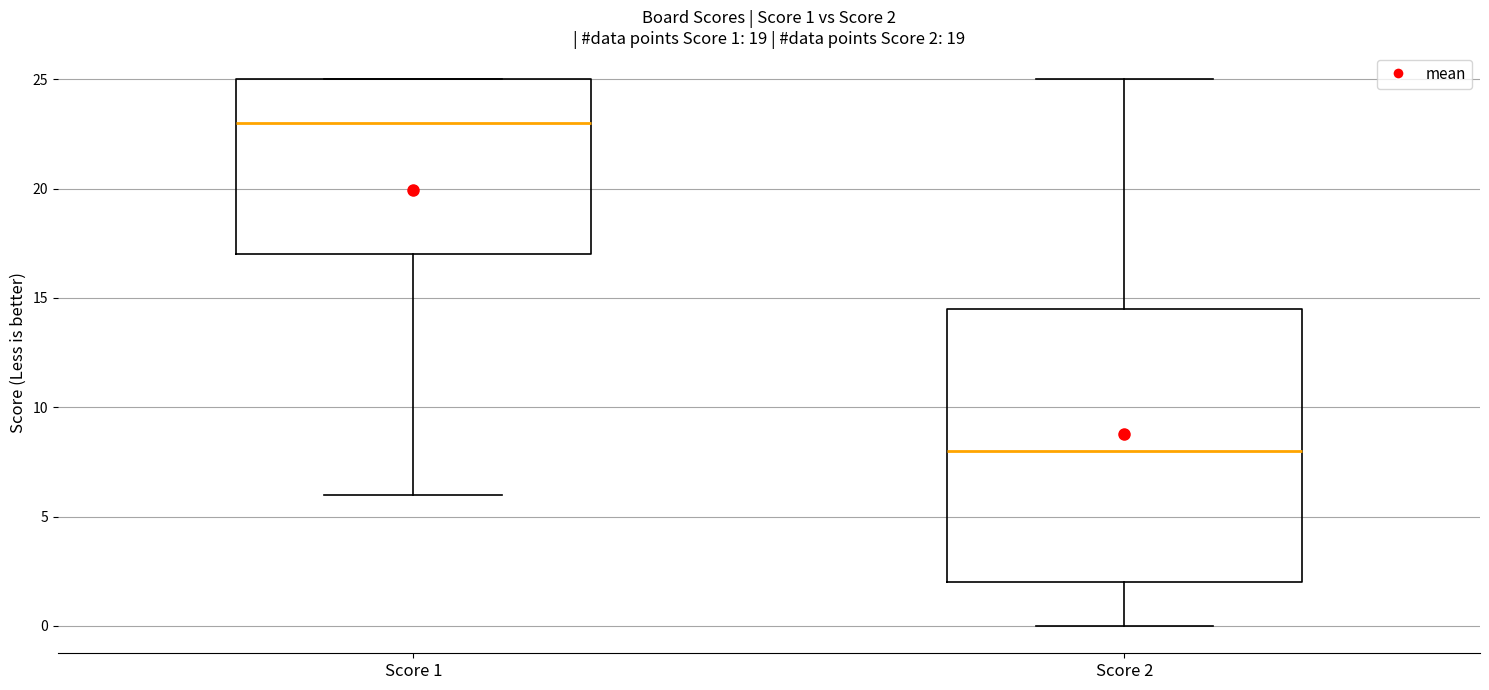

Which box is the tallest, from its lower edge to its upper edge?

Score 2